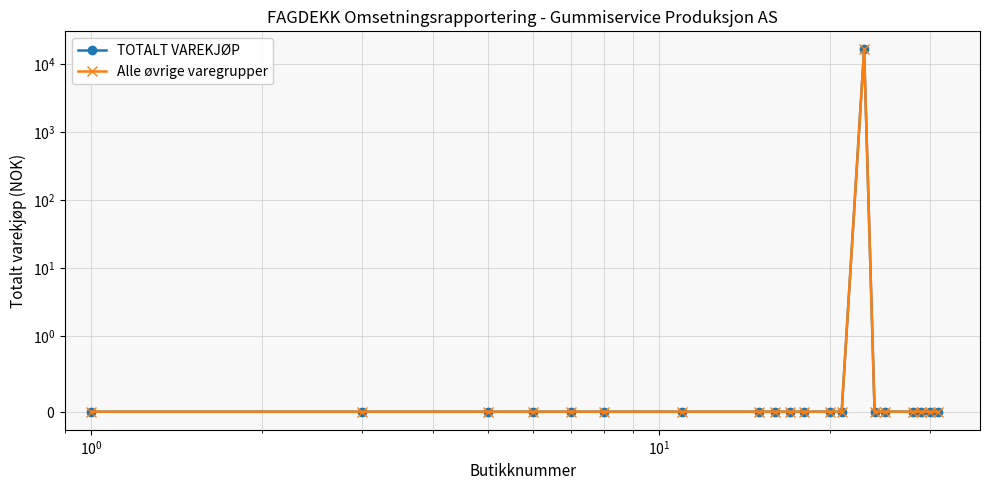

How many data points in Alle øvrige varegrupper are above 0?

1